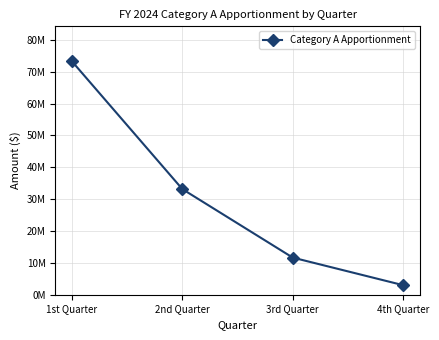

Rank the categories by value from lowest to highest.

4th Quarter, 3rd Quarter, 2nd Quarter, 1st Quarter